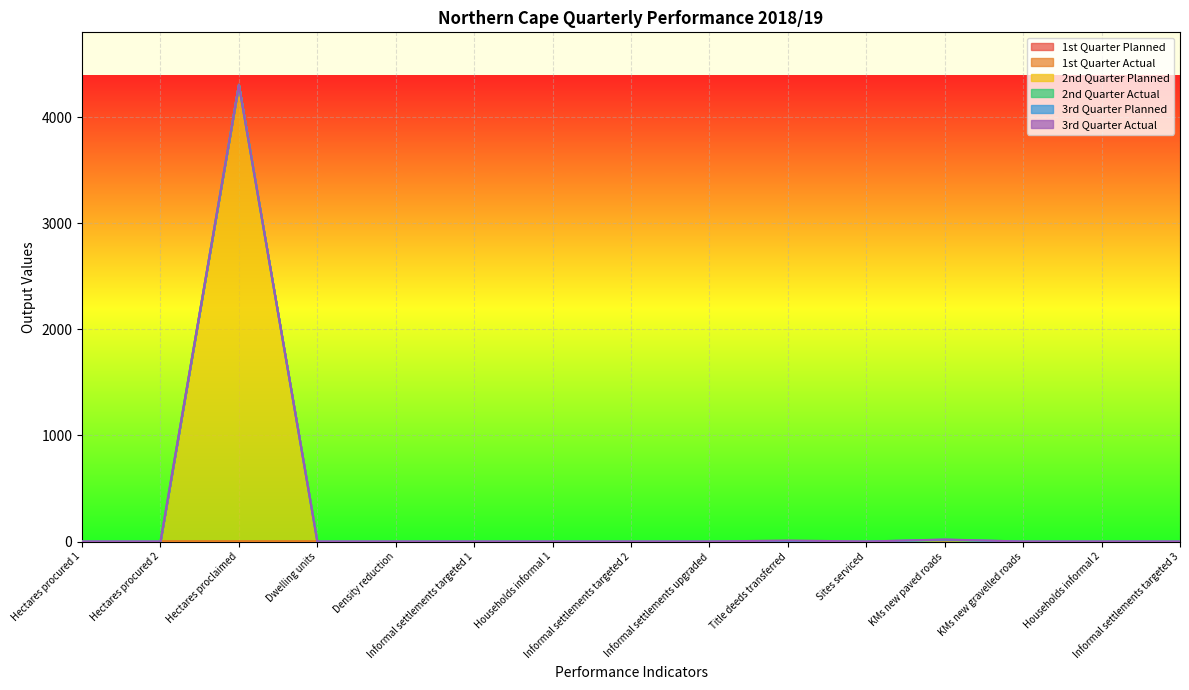

What position from the right is Informal settlements targeted 2?

8